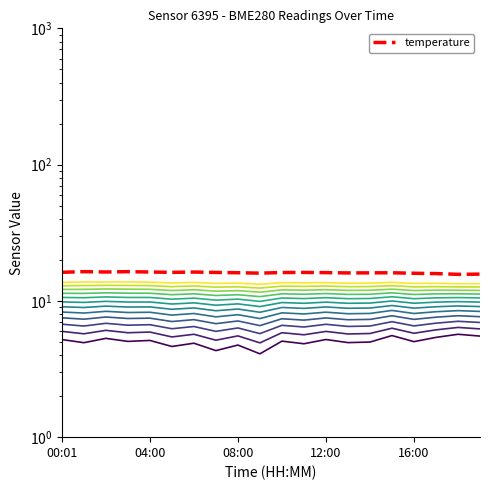

At how many categories does at least one series exceed 6?

20